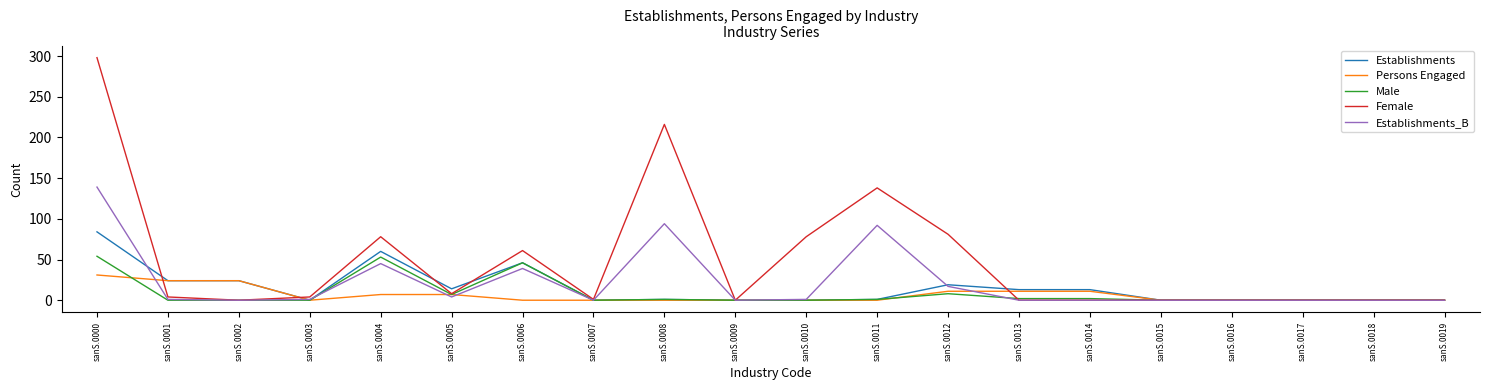

What is the difference between the second highest and second lowest values in the Persons Engaged series?

24